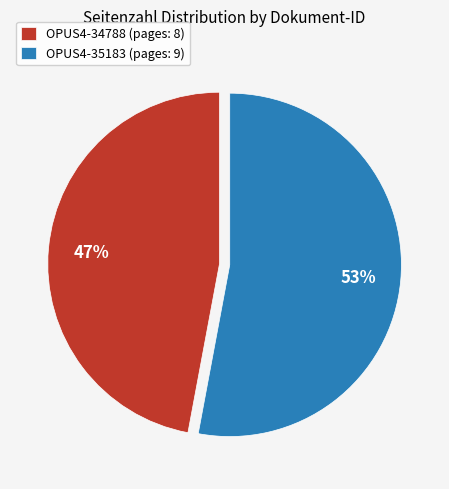

What is the smallest slice in the pie chart?

OPUS4-34788